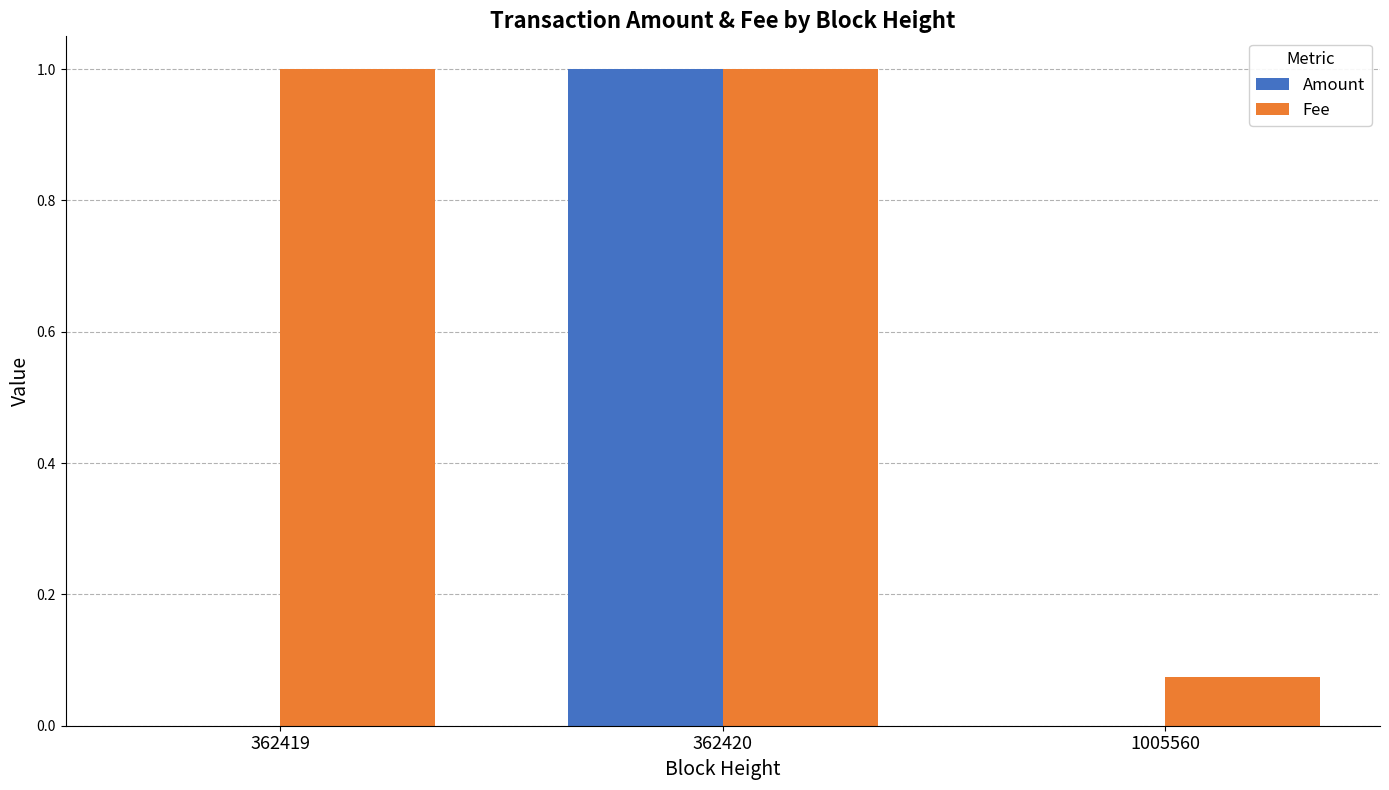

What is the sum of the Amount values at 362419 and 362420?

1.0